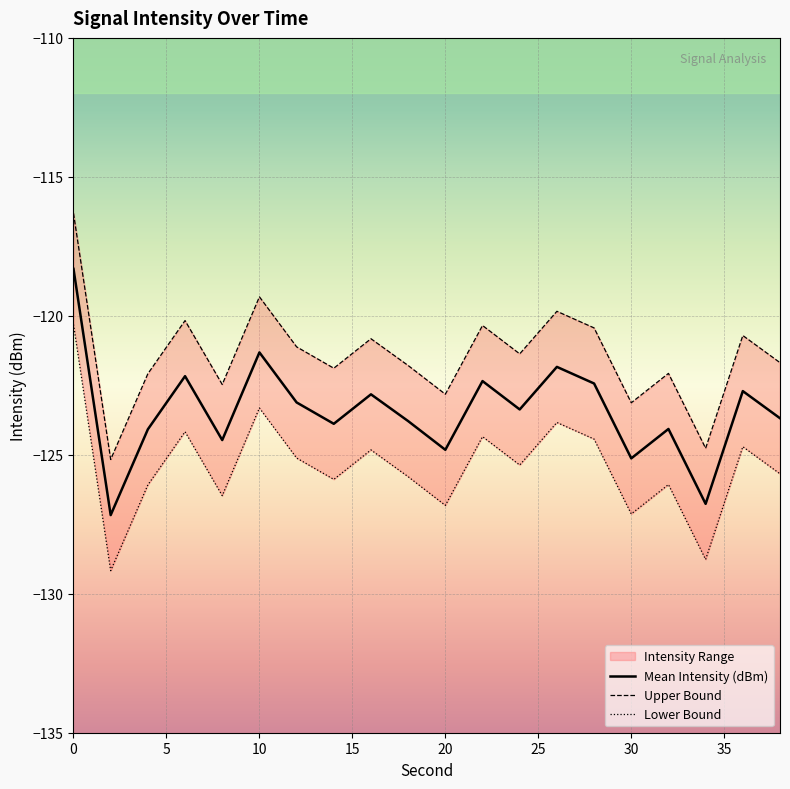

Reading right to left, list all the values displayed in this chart.

Mean Intensity (dBm): 38=-123.7	36=-122.7	34=-126.8	32=-124.1	30=-125.1	28=-122.4	26=-121.8	24=-123.4	22=-122.3	20=-124.8	18=-123.8	16=-122.8	14=-123.9	12=-123.1	10=-121.3	8=-124.5	6=-122.2	4=-124.1	2=-127.2	0=-118.3
Upper Bound: 38=-121.7	36=-120.7	34=-124.8	32=-122.1	30=-123.1	28=-120.4	26=-119.8	24=-121.4	22=-120.3	20=-122.8	18=-121.8	16=-120.8	14=-121.9	12=-121.1	10=-119.3	8=-122.5	6=-120.2	4=-122.1	2=-125.2	0=-116.3
Lower Bound: 38=-125.7	36=-124.7	34=-128.8	32=-126.1	30=-127.1	28=-124.4	26=-123.8	24=-125.4	22=-124.3	20=-126.8	18=-125.8	16=-124.8	14=-125.9	12=-125.1	10=-123.3	8=-126.5	6=-124.2	4=-126.1	2=-129.2	0=-120.3